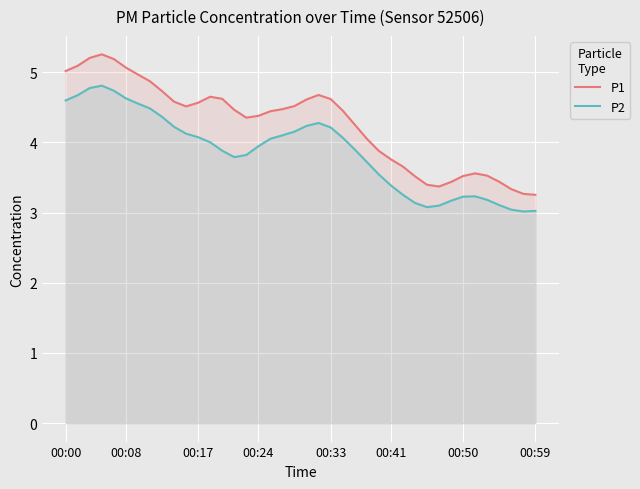

Which series has the largest total across all categories?

P1